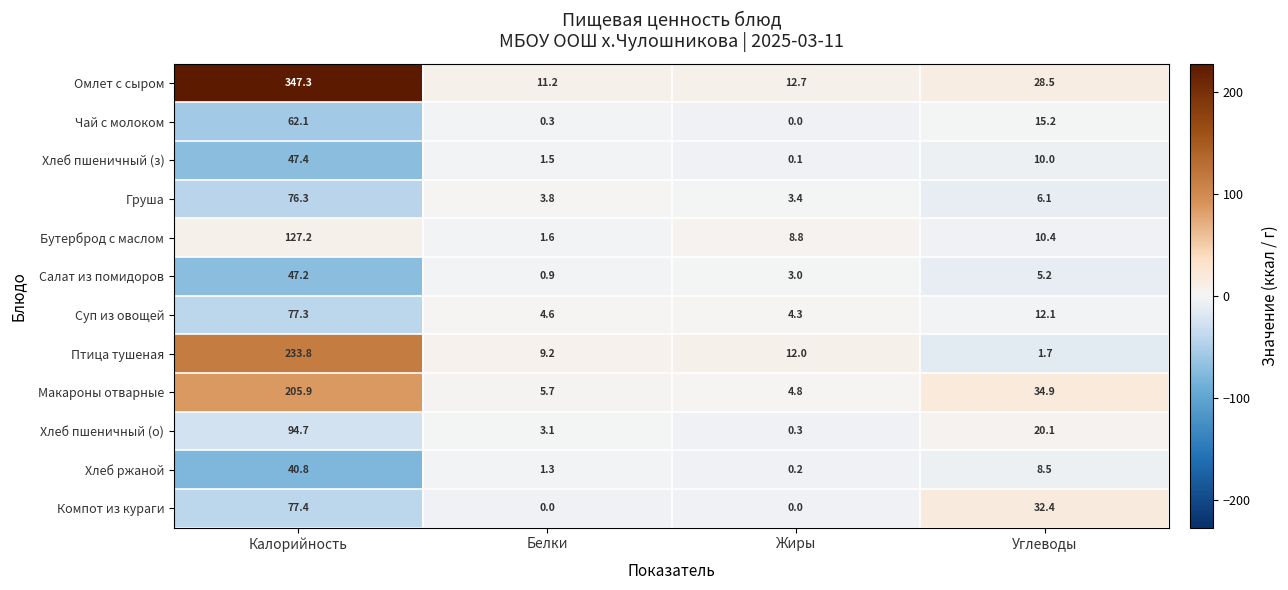

Where is Хлеб пшеничный (з) nearest to the value 23?

Углеводы